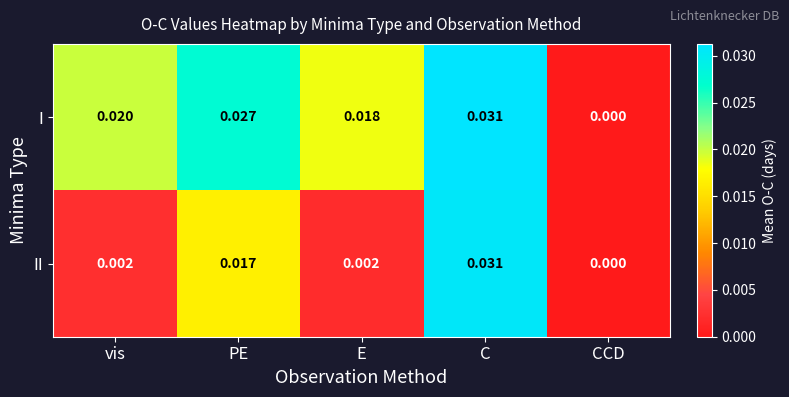

Between vis and E, which series saw the biggest shift?

I